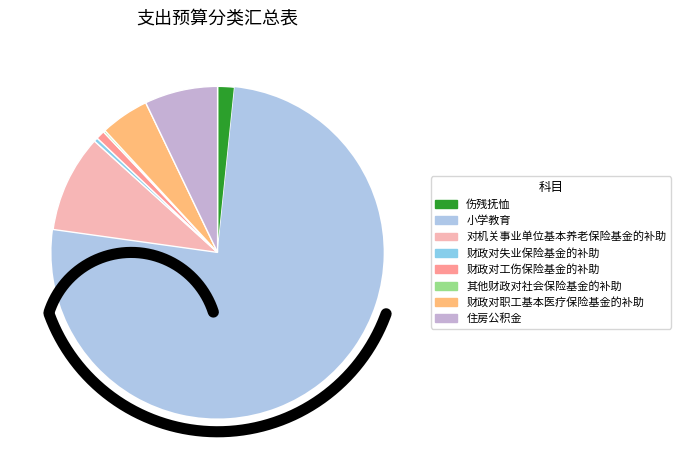

What is the change in value from 小学教育 to 其他财政对社会保险基金的补助?

-1147.6